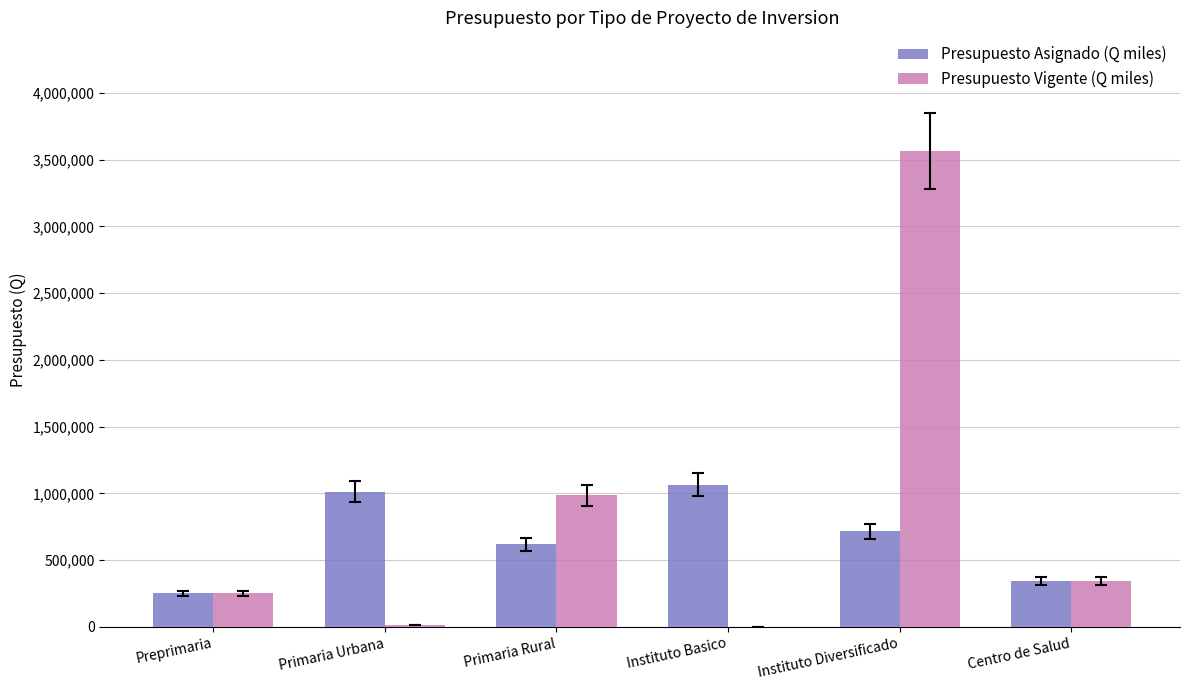

Which label corresponds to the largest value in the chart?

Instituto Diversificado